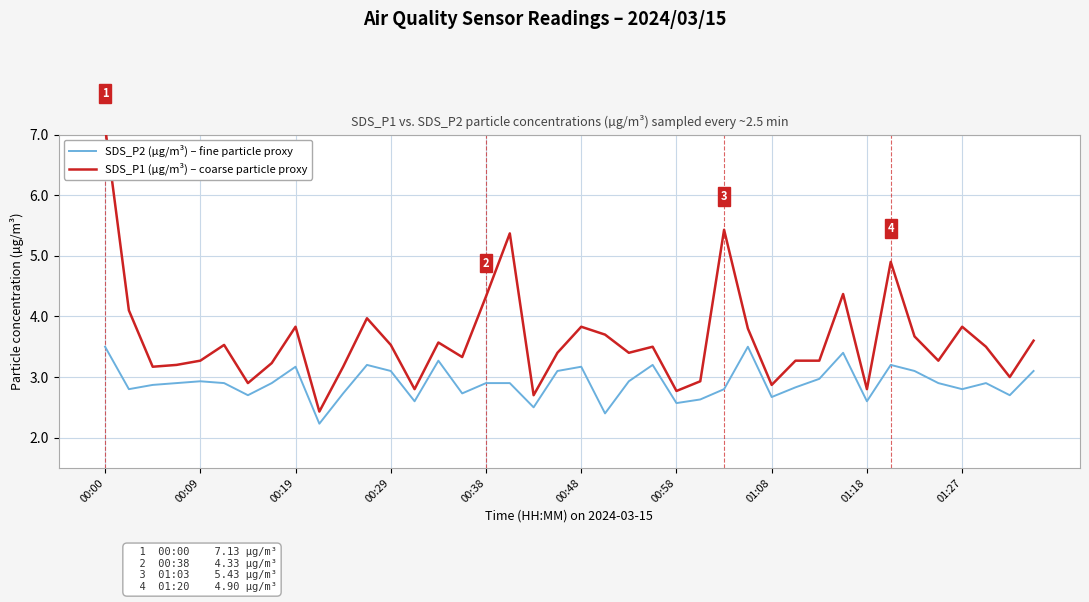

The value of SDS_P2 (µg/m³) – fine particle proxy at 00:58 is 2.6. True or false?

True